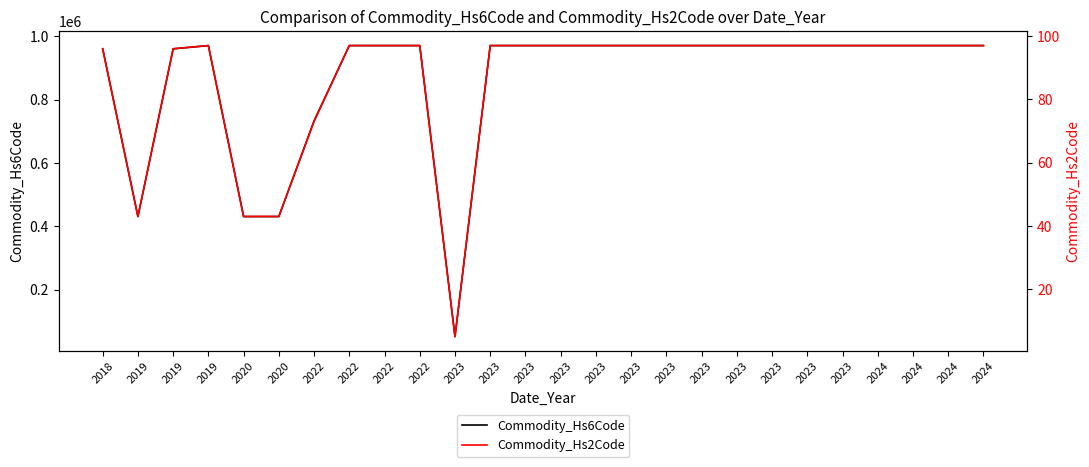

At which category is the sum across all series the highest?

2022